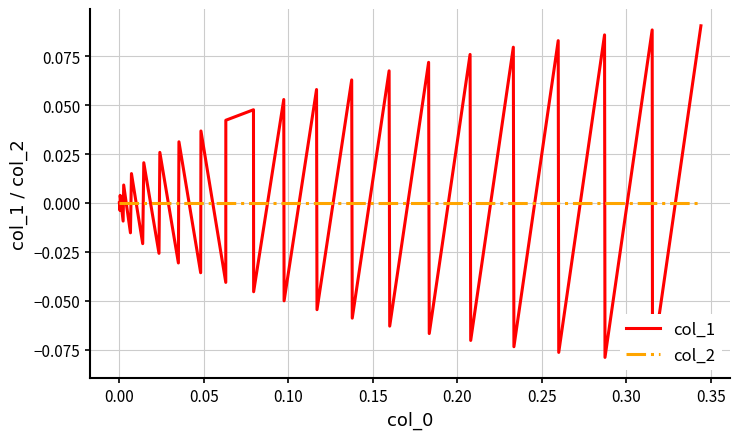

What is the minimum value shown in the chart?

-0.1